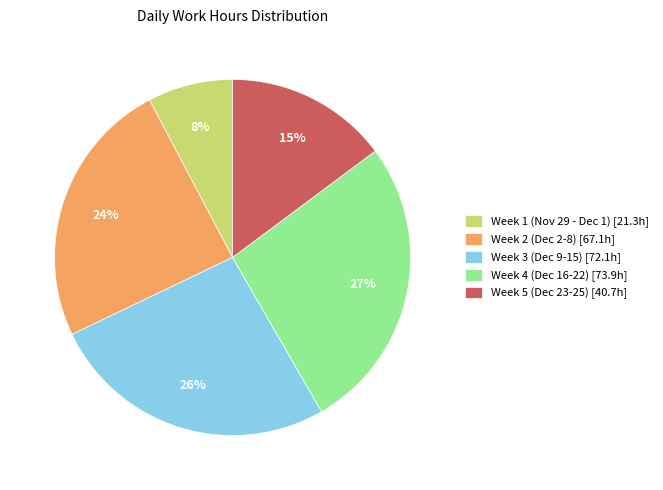

Which slice is the smallest?

Week 1 (Nov 29 - Dec 1) [21.3h]